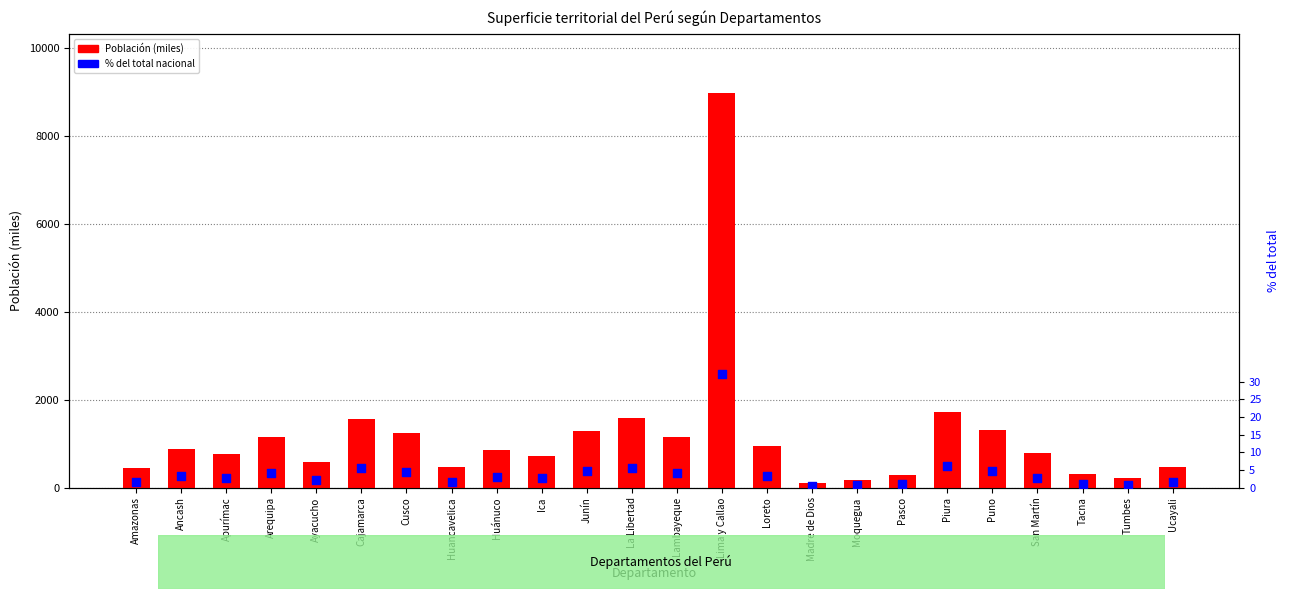

Which series contains the highest Y value?

Población (miles)